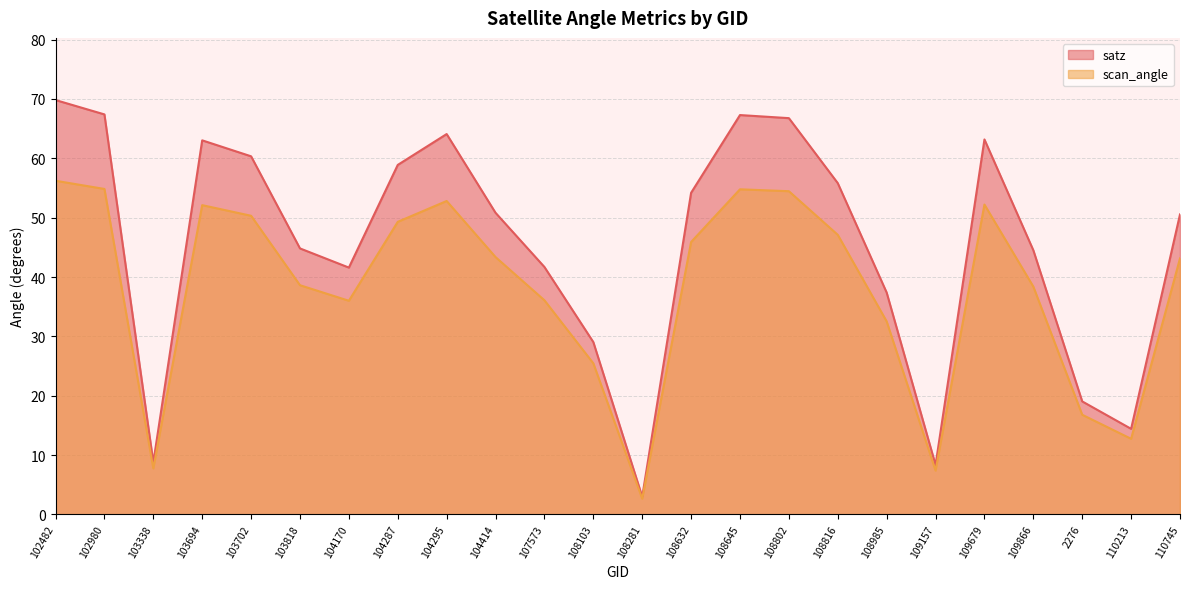

What is the smallest value displayed?

2.6